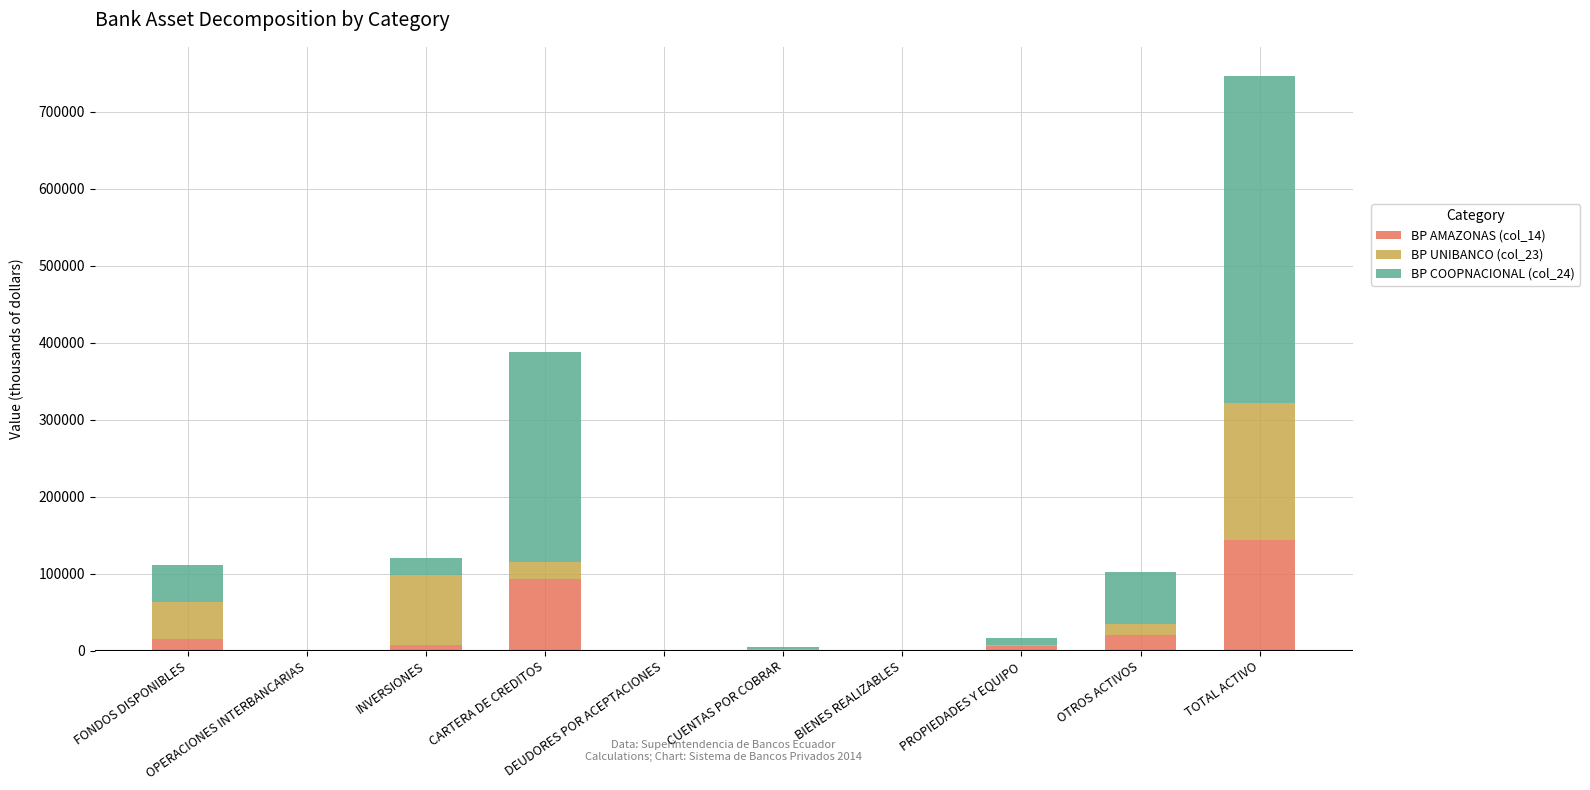

What is the maximum value for BP AMAZONAS (col_14)?

143996.6